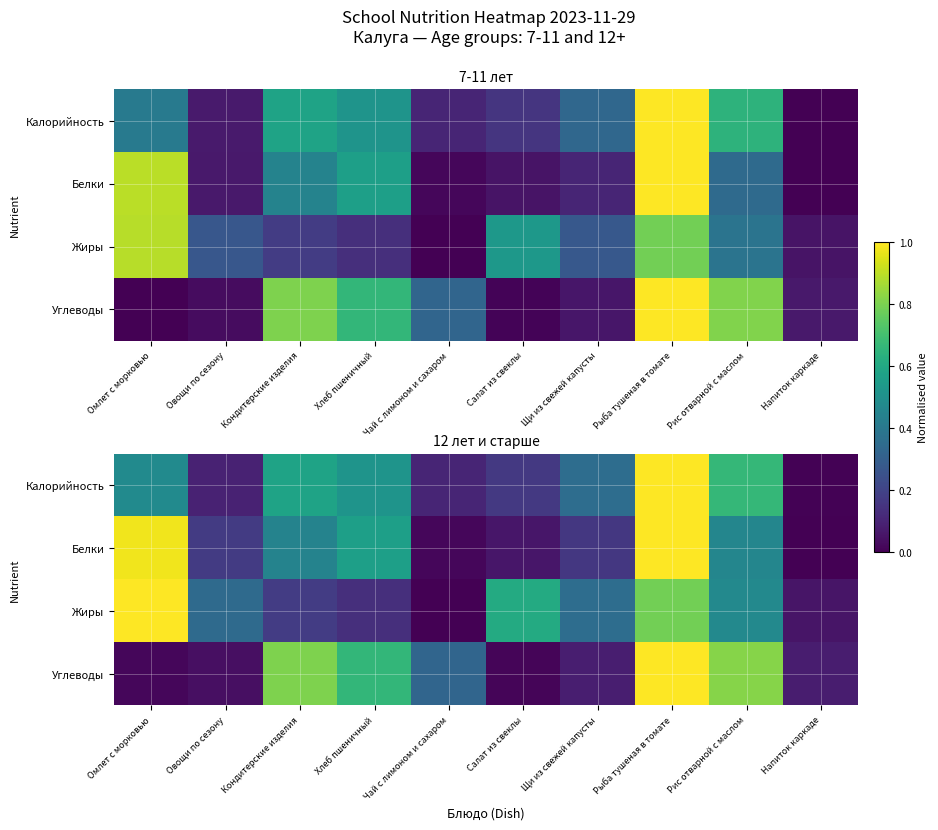

Which series has the largest total across all categories?

Калорийность